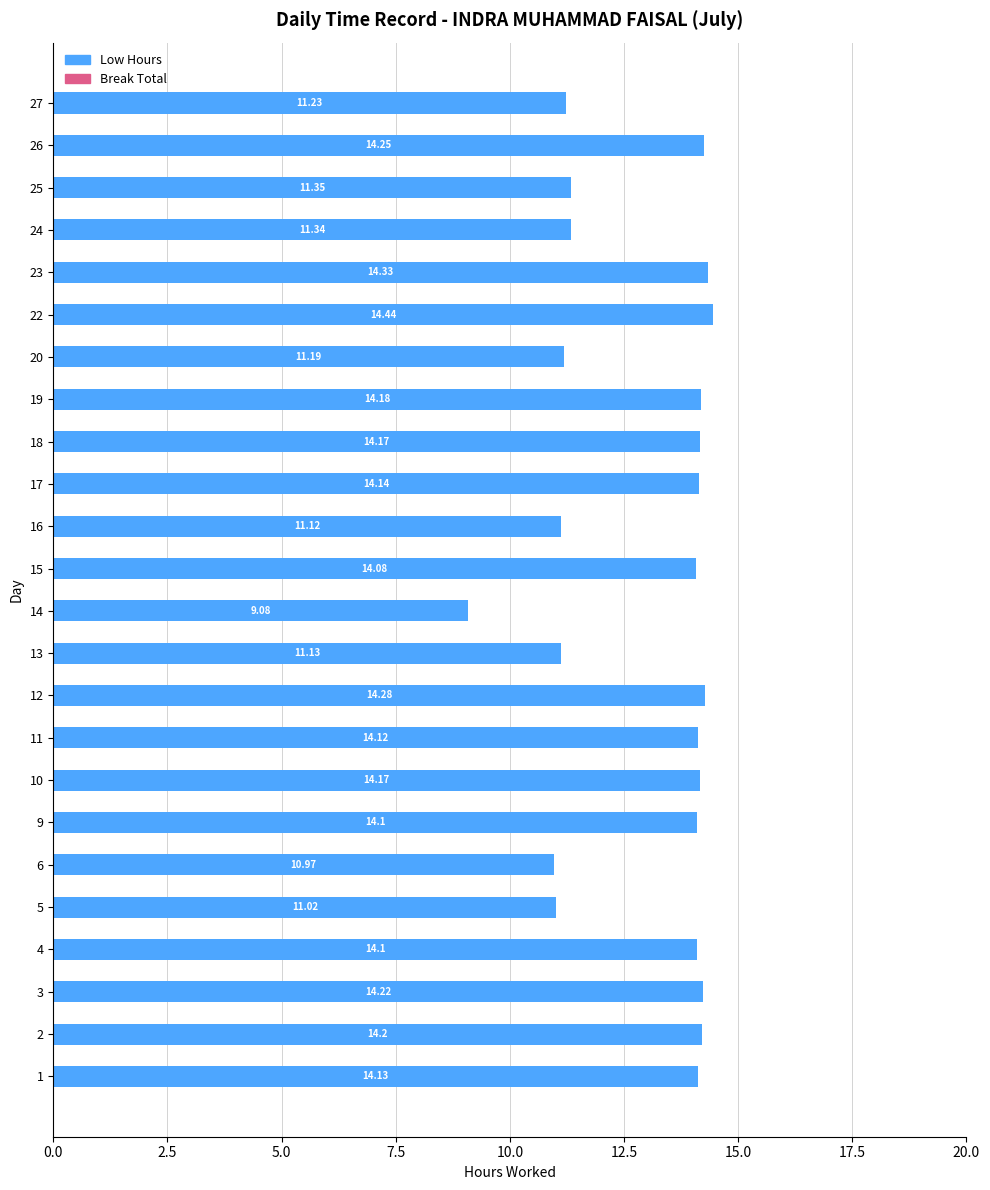

What is the change in value from 6 to 25?

+0.4